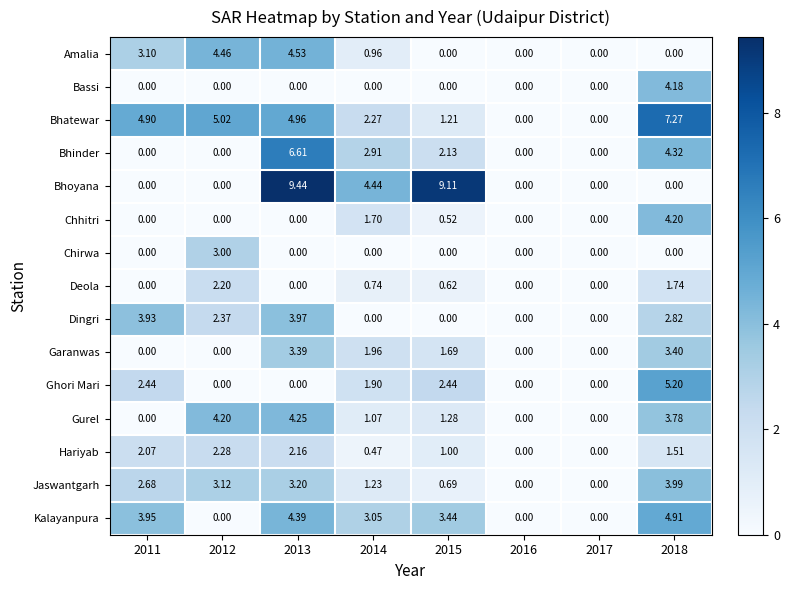

How many positive values does the Deola series have?

4